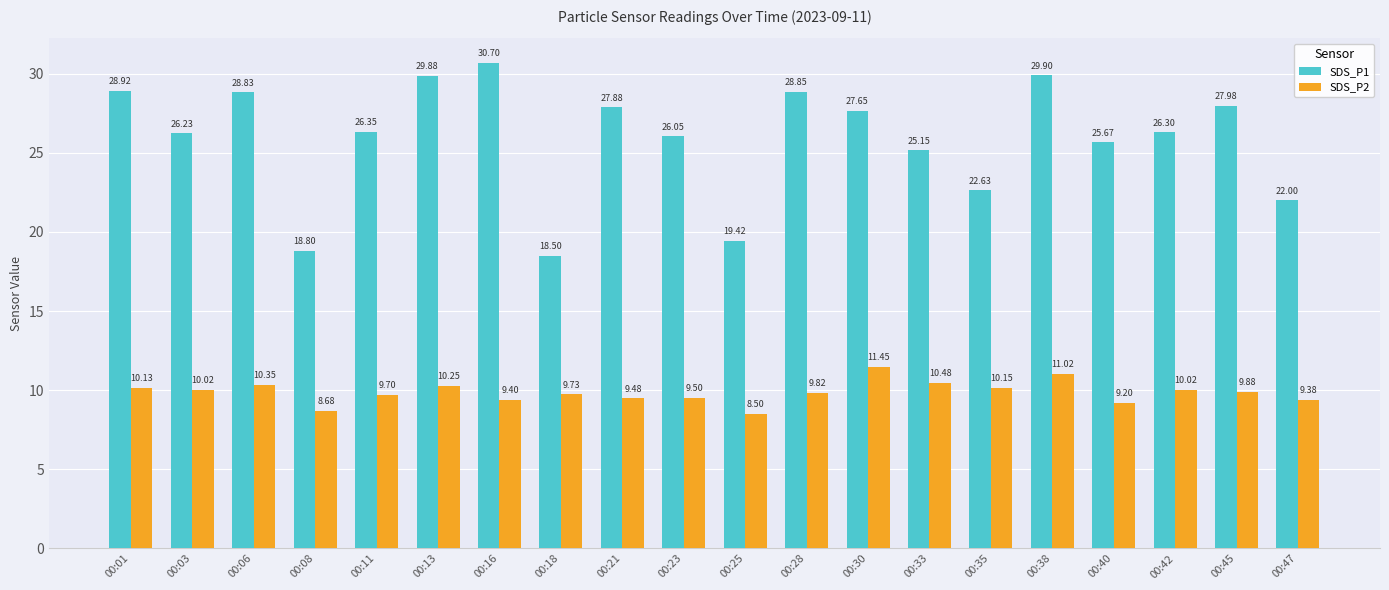

Which series changed the most between 00:01 and 00:45?

SDS_P1